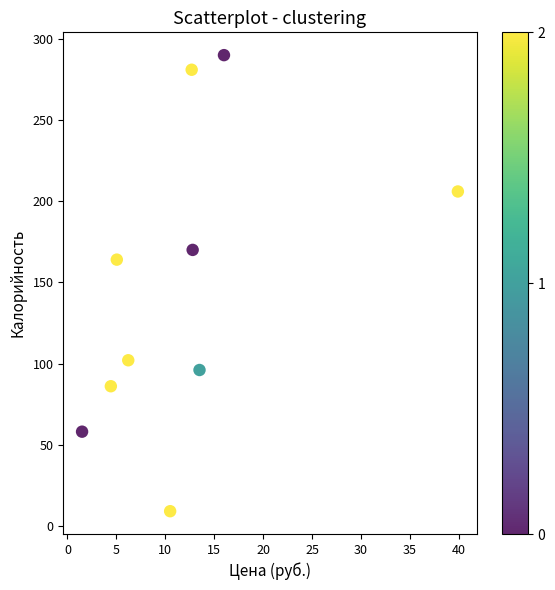

What Y value in the scatter plot is closest to 149?

164